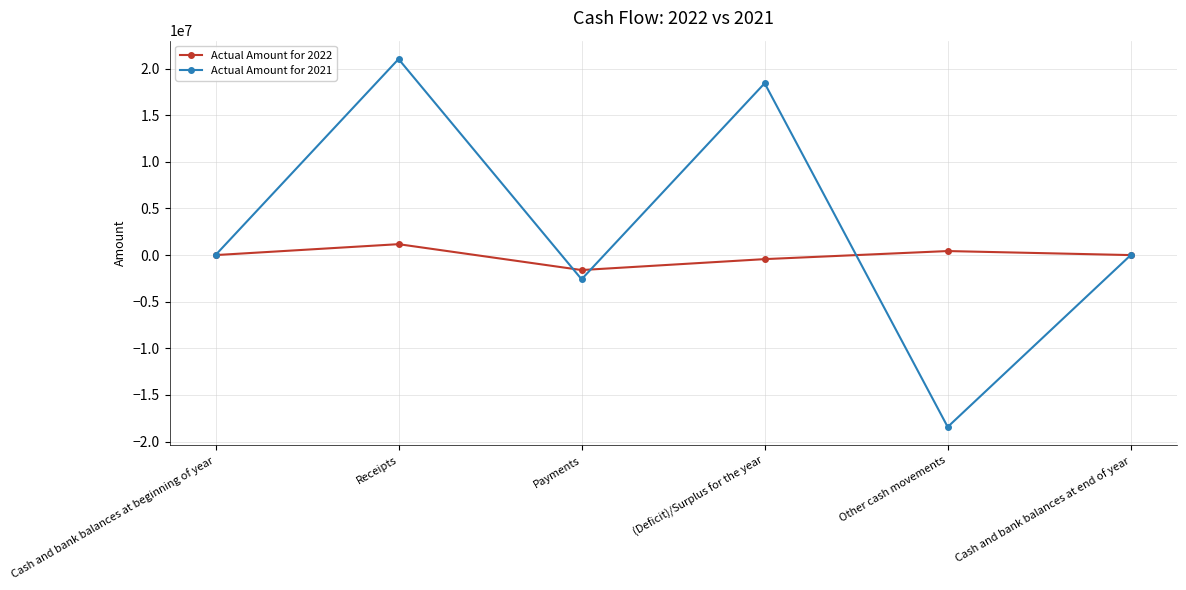

What is the minimum value for Actual Amount for 2022?

-1604332